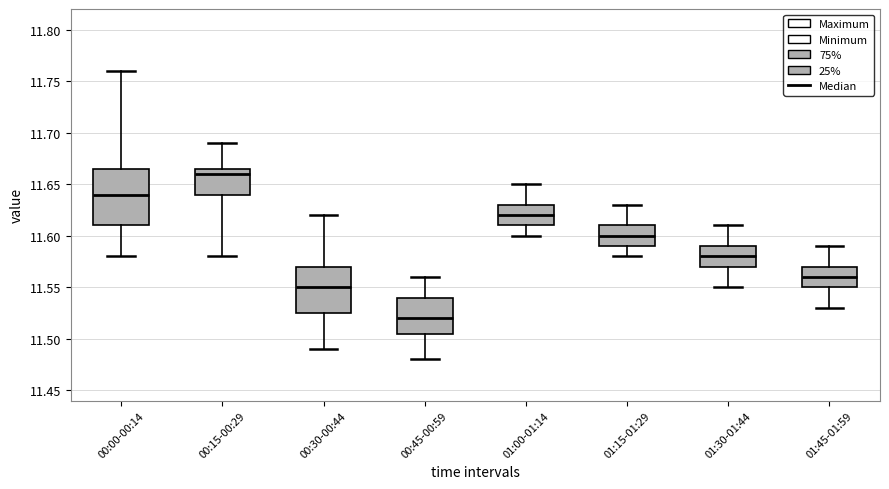

Where is the upper edge of the box for 01:45-01:59 on the y-axis? The values are not printed on the chart, so give them approximately, as read against the axis.

11.570